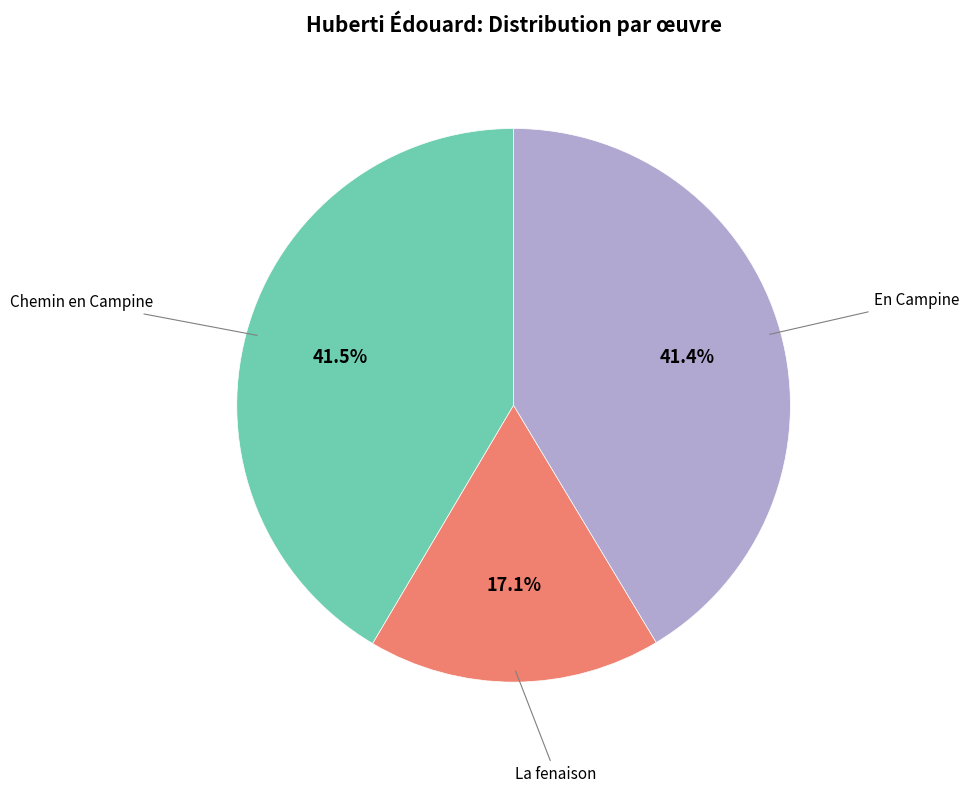

Is there any slice that represents more than half of the pie?

No